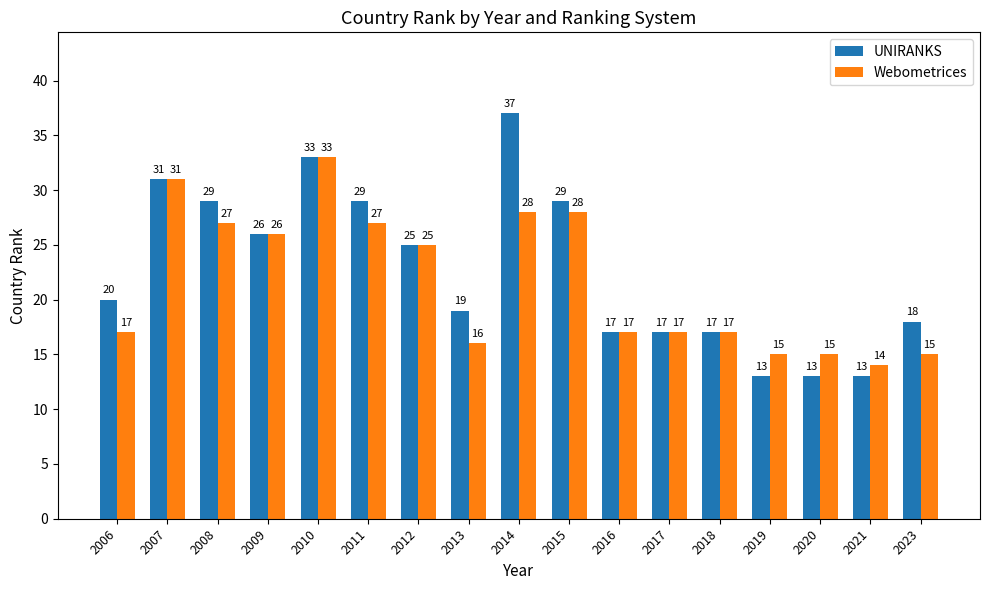

Reading left to right, list all the values displayed in this chart.

UNIRANKS: 2006=20	2007=31	2008=29	2009=26	2010=33	2011=29	2012=25	2013=19	2014=37	2015=29	2016=17	2017=17	2018=17	2019=13	2020=13	2021=13	2023=18
Webometrices: 2006=17	2007=31	2008=27	2009=26	2010=33	2011=27	2012=25	2013=16	2014=28	2015=28	2016=17	2017=17	2018=17	2019=15	2020=15	2021=14	2023=15